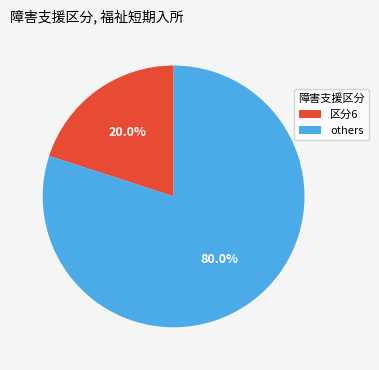

Between 区分6 and others, which is larger?

others